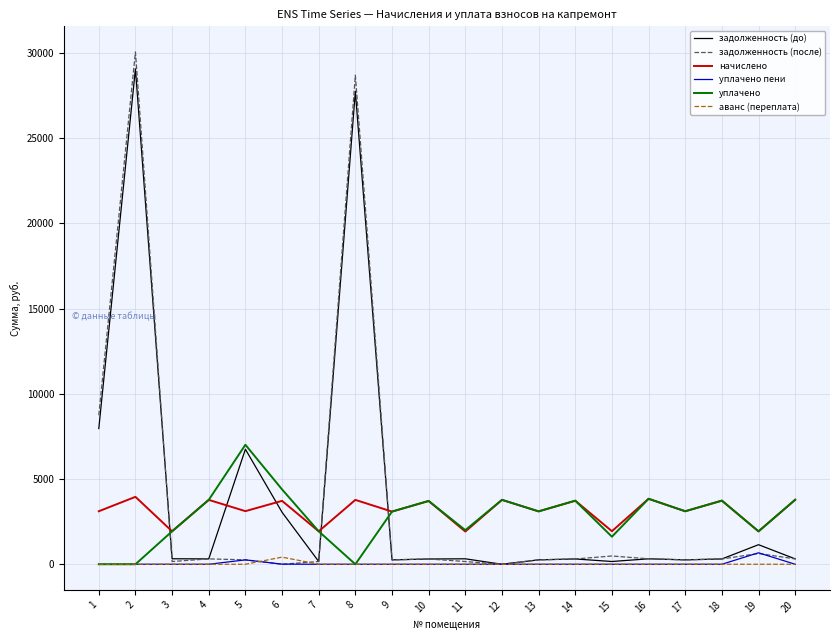

Which series has the widest spread of values?

задолженность (после)